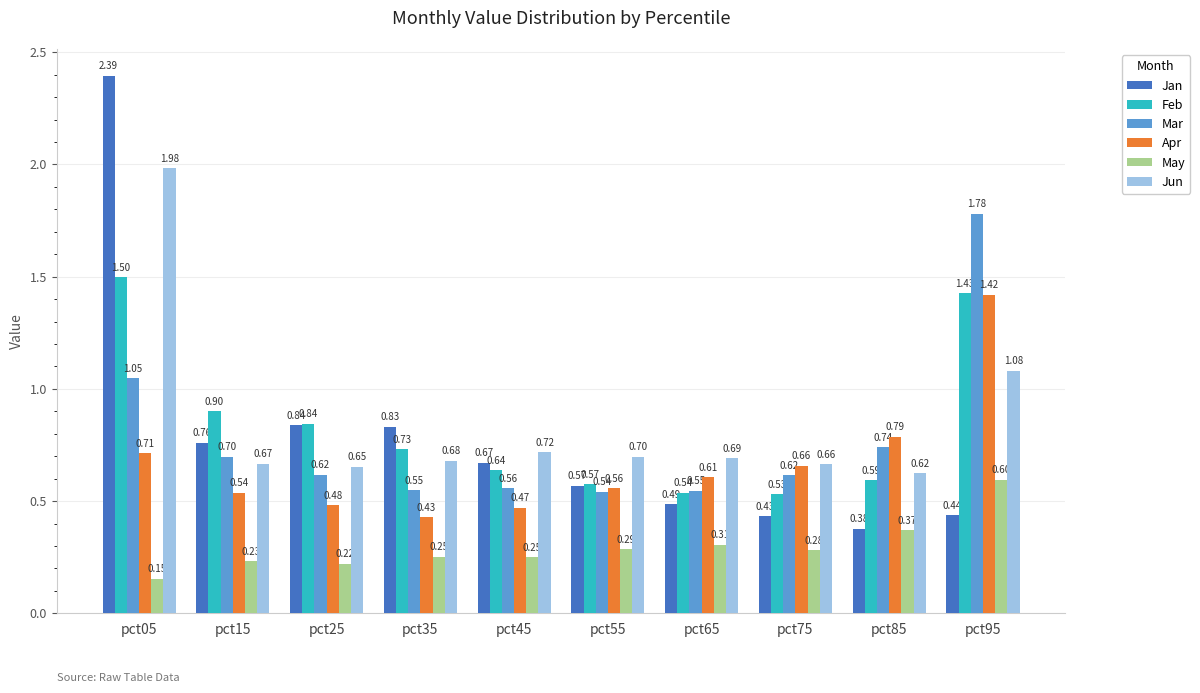

At pct85, list the series in order from smallest to largest.

May, Jan, Feb, Jun, Mar, Apr